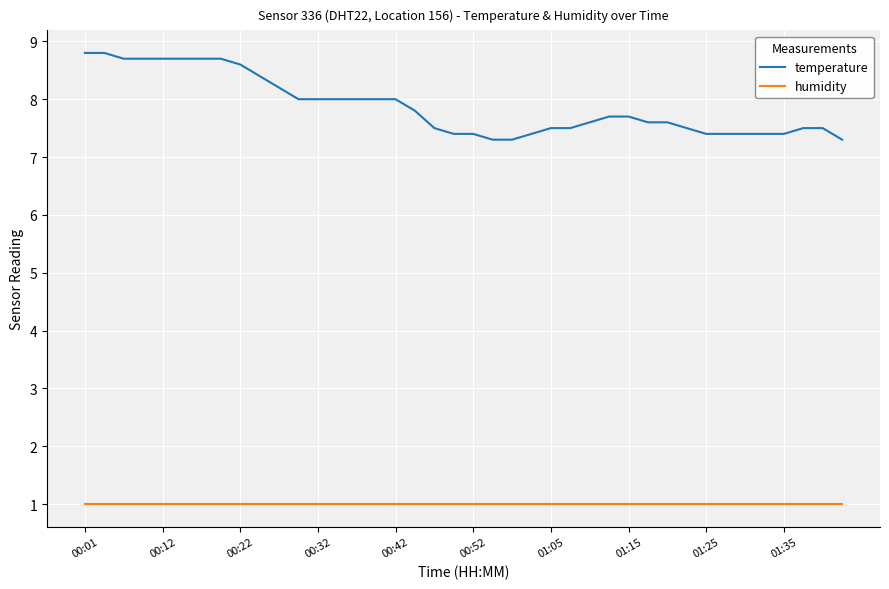

True or false: humidity and temperature intersect in this chart.

False